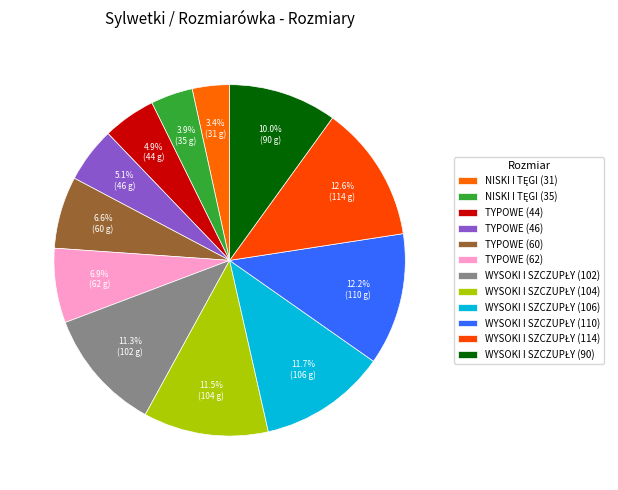

To the nearest percent, what percentage of the pie is TYPOWE (62)?

7%